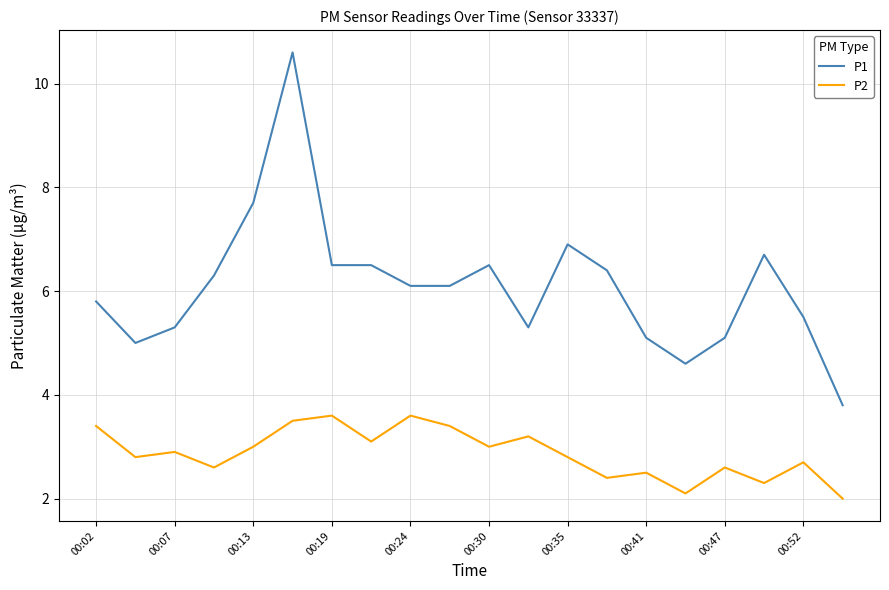

What is the greatest value displayed?

10.6